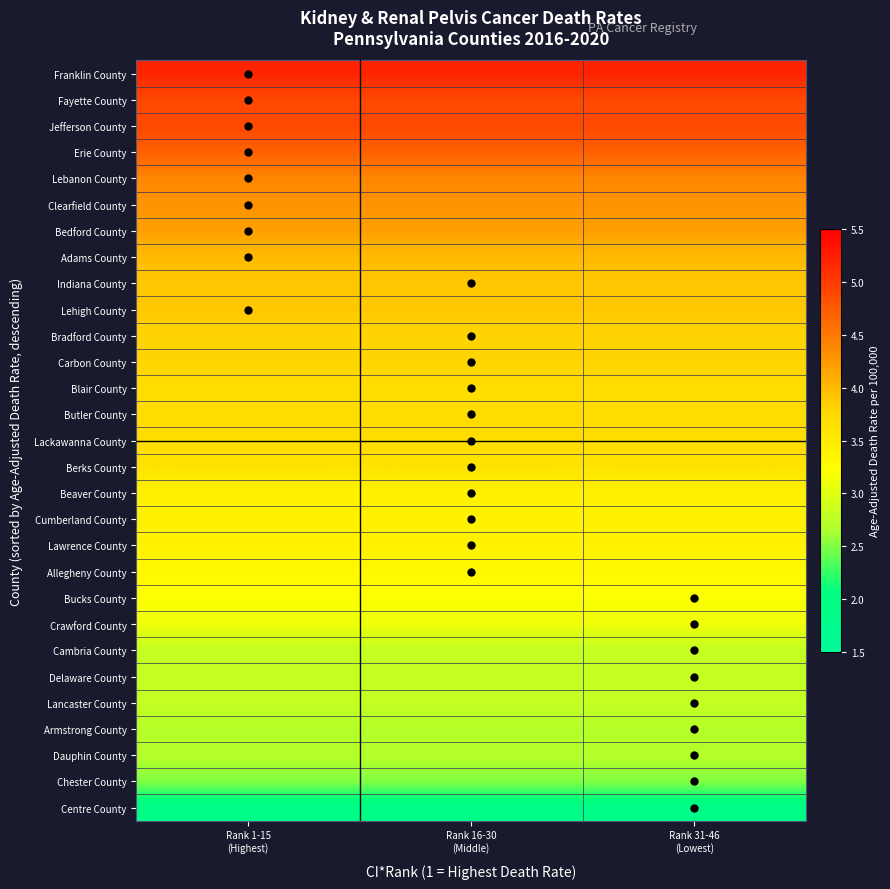

How many distinct data groups are displayed?

29